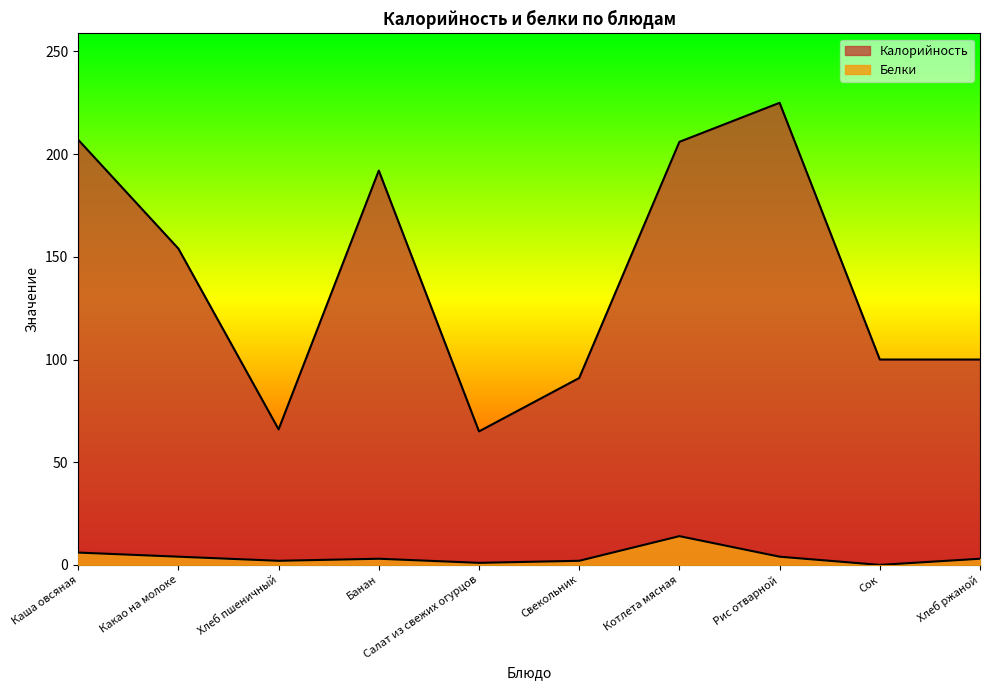

True or false: Калорийность and Белки cross at least once.

False